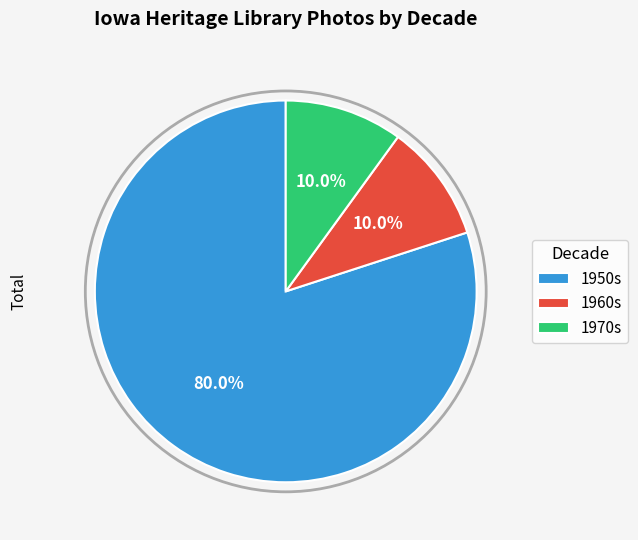

Count the number of slices in the pie.

3